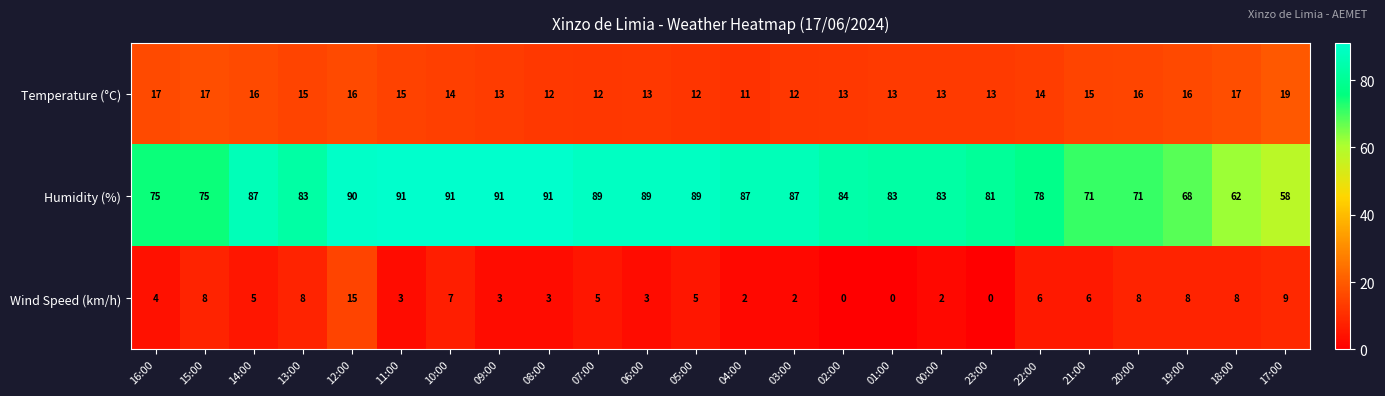

At how many categories does at least one series exceed 6?

24